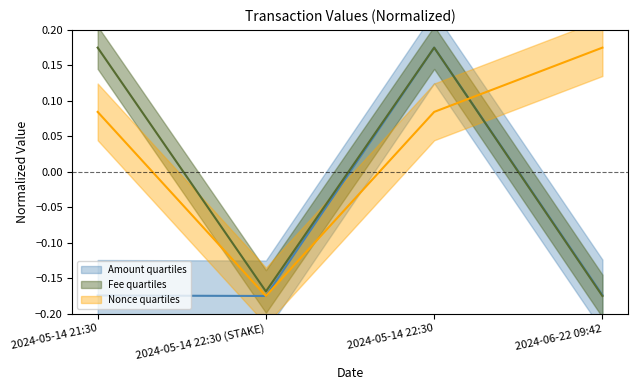

At which label is Fee median closest to 0?

2024-05-14 22:30 (STAKE)